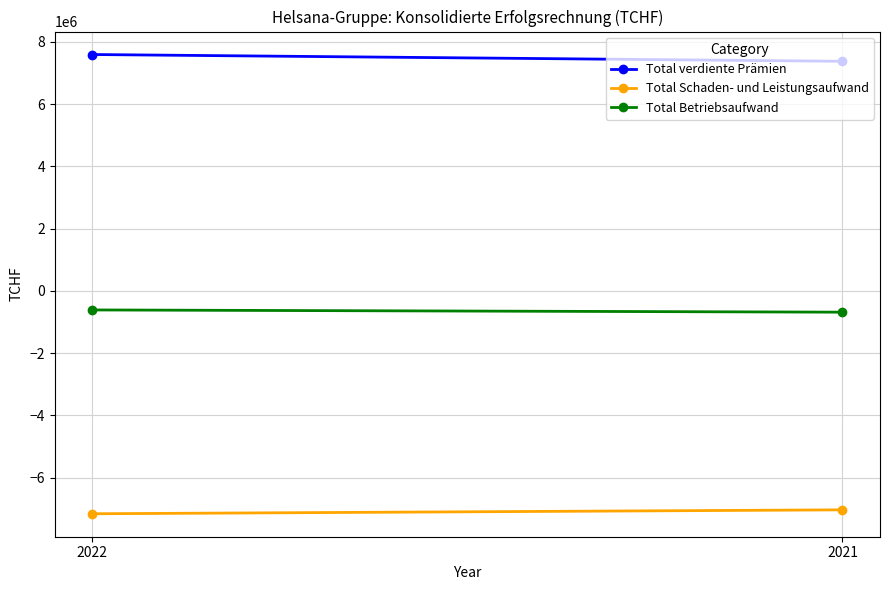

The value of Total Schaden- und Leistungsaufwand at 2021 is -2918798. True or false?

False